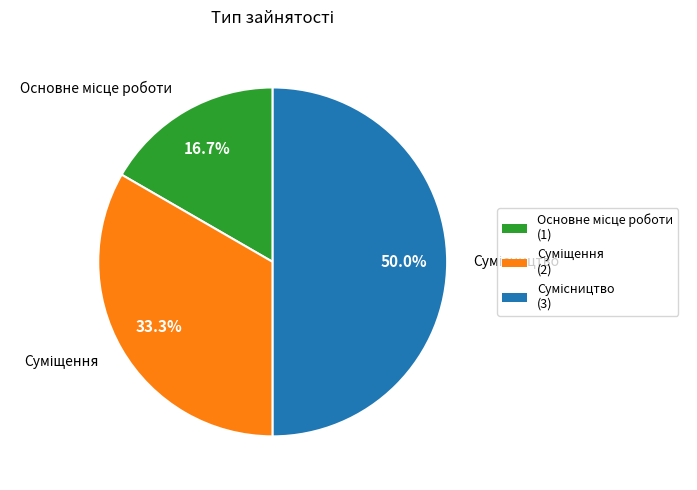

To the nearest percent, what is the difference between the Суміщення and Основне місце роботи slice percentages?

17%